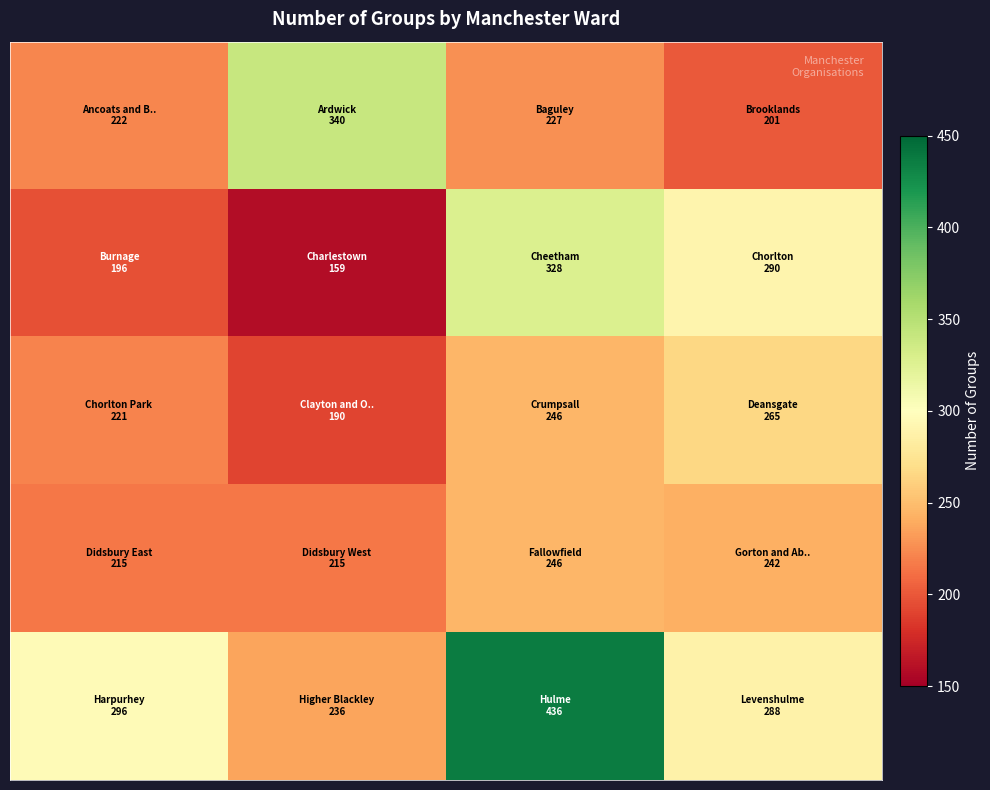

How many categories are shown in the chart?

4